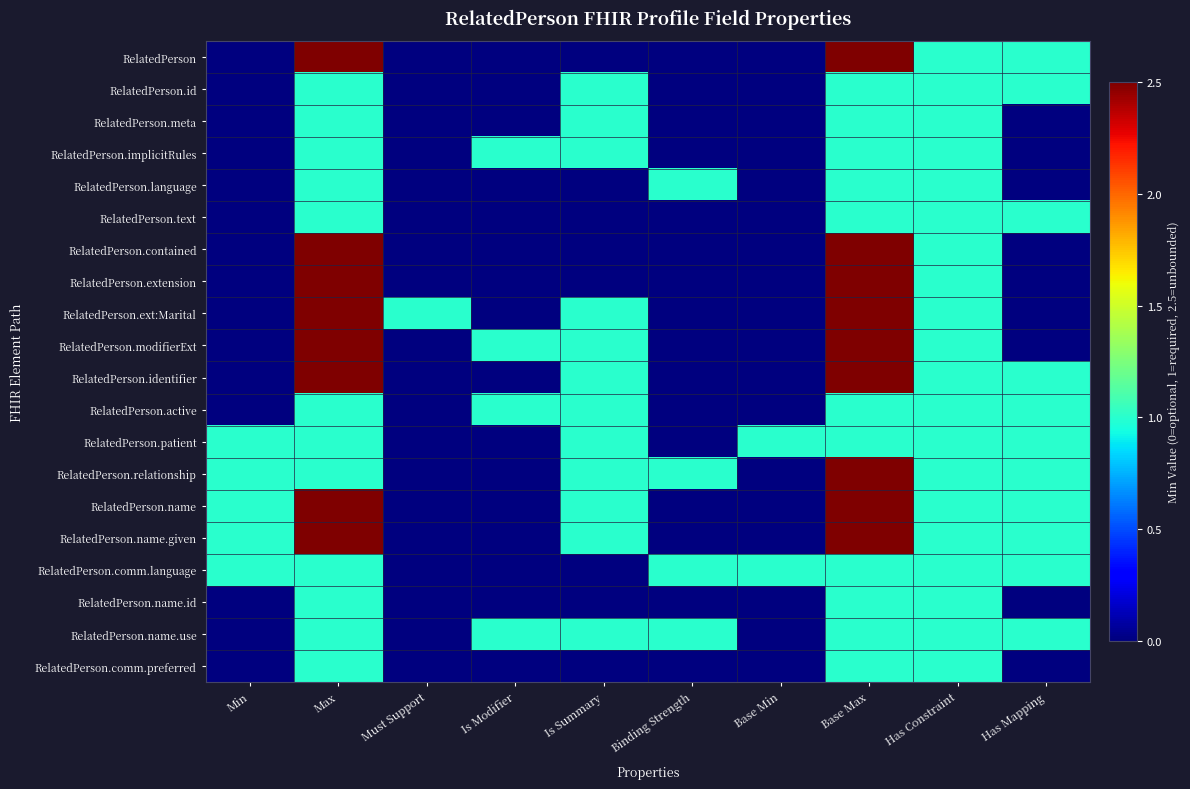

Between Min and Has Mapping, which series saw the biggest shift?

RelatedPerson